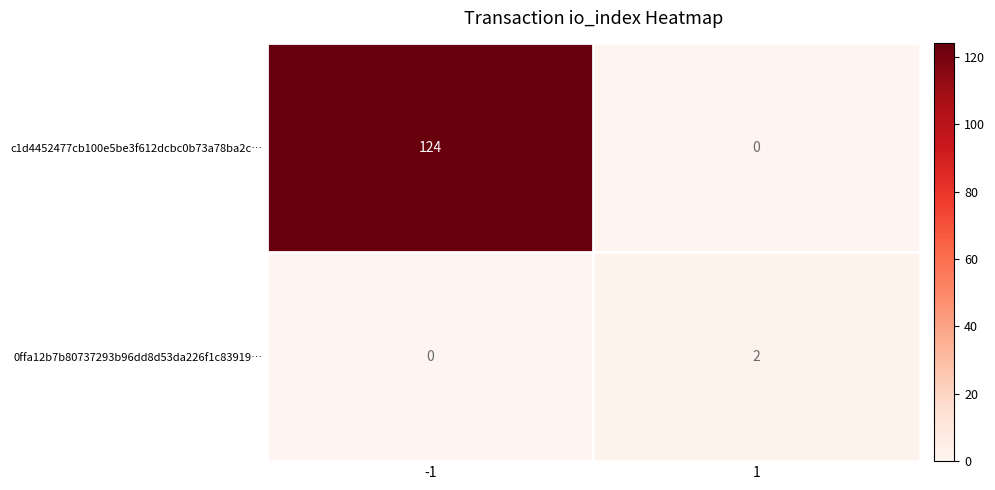

Reading left to right, extract all data points from this chart.

c1d4452477cb100e5be3f612dcbc0b73a78ba2c…: -1=124	1=0
0ffa12b7b80737293b96dd8d53da226f1c83919…: -1=0	1=2